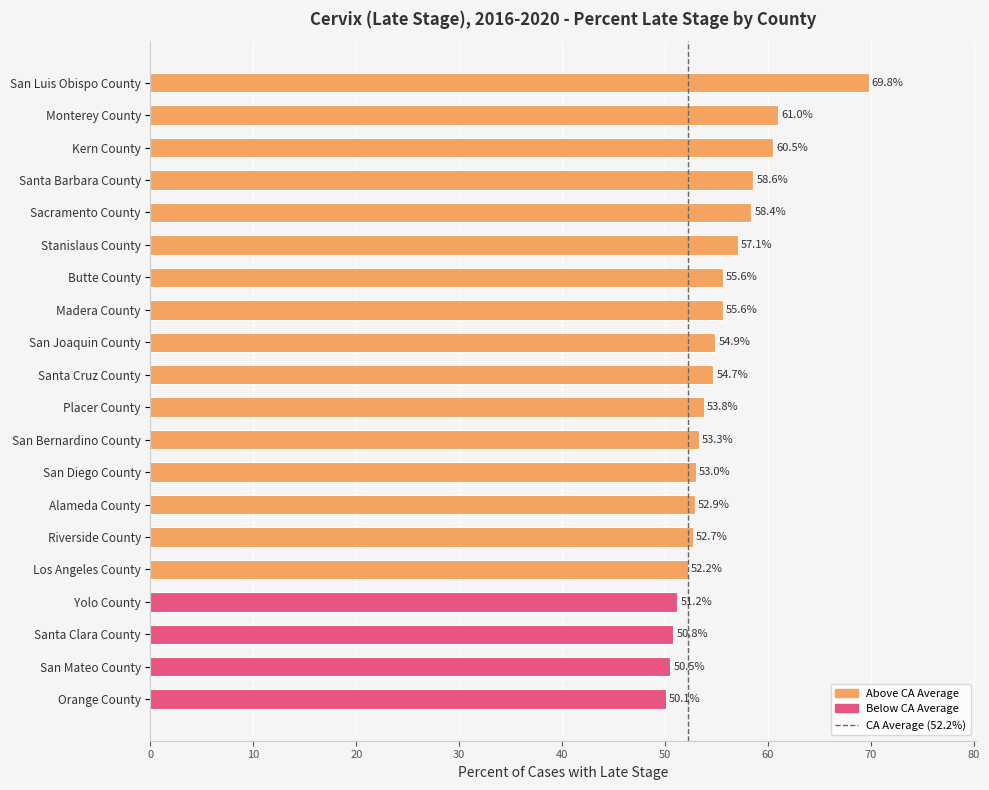

Is it true that the value at Sacramento County is 58.4?

True